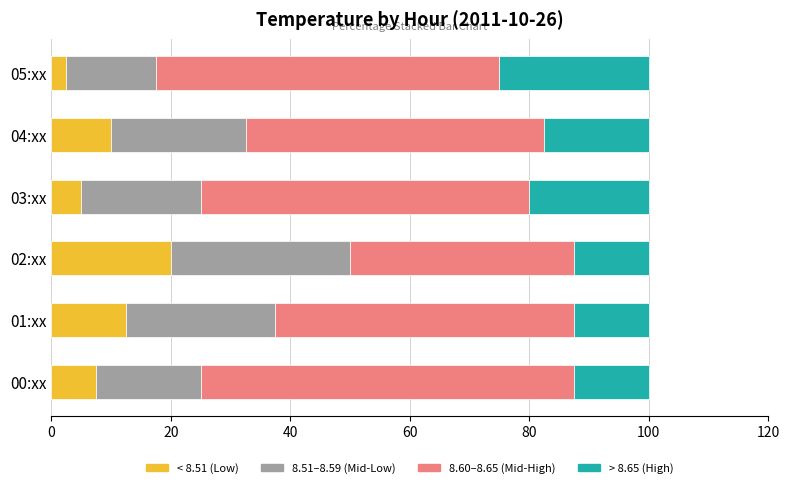

What is the difference between the second highest and second lowest values in the < 8.51 (Low) series?

7.5